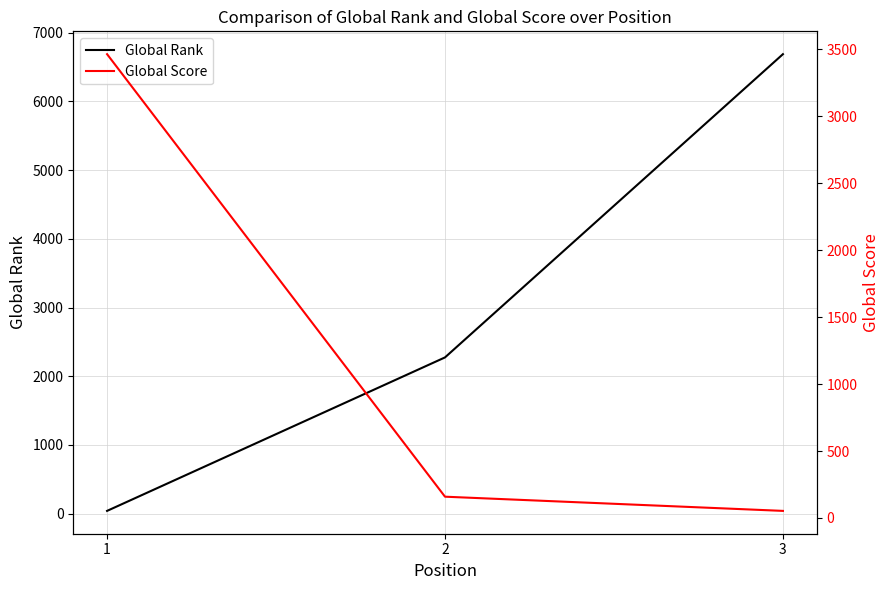

Where is Global Score nearest to the value 1758?

2